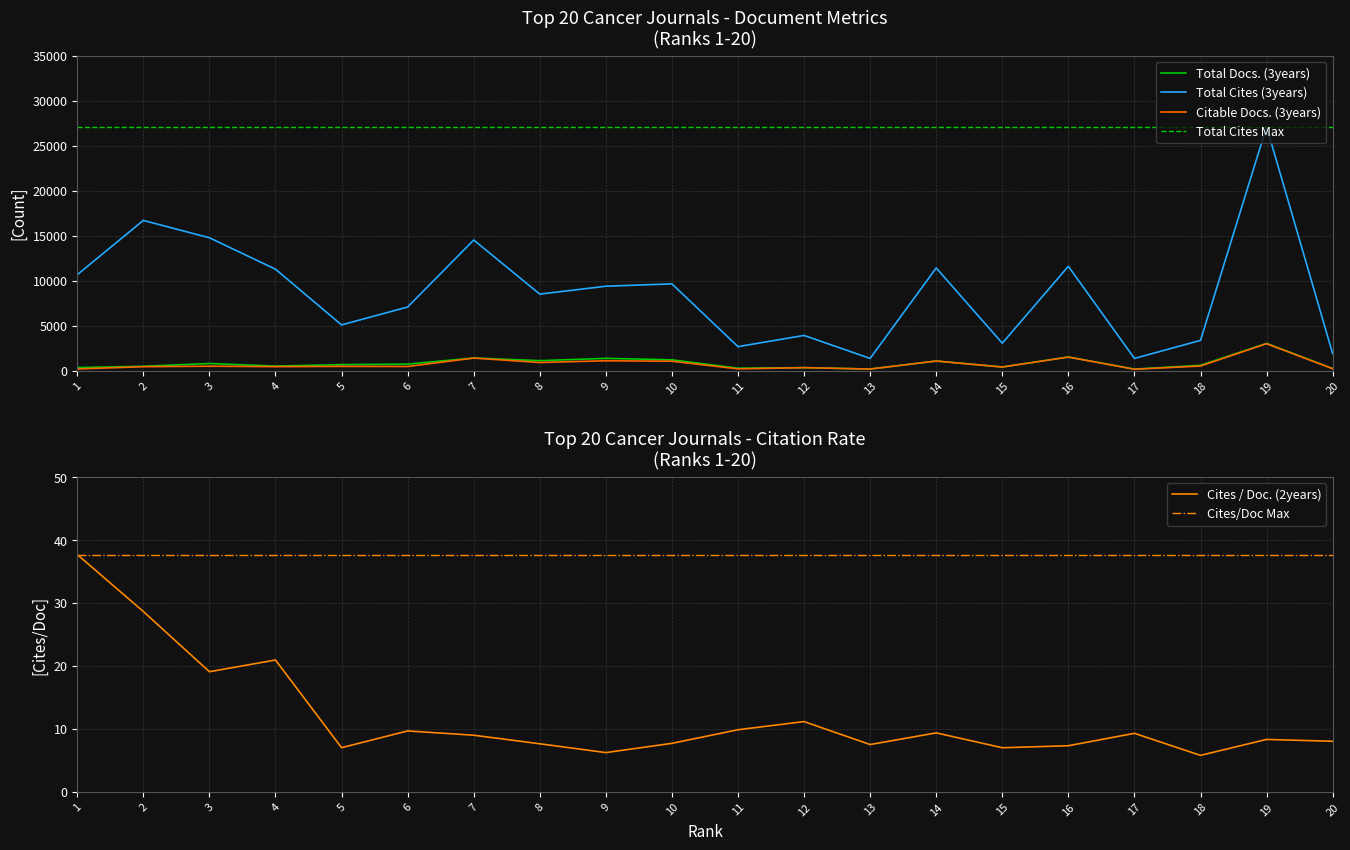

At which category is the sum across all series the highest?

19